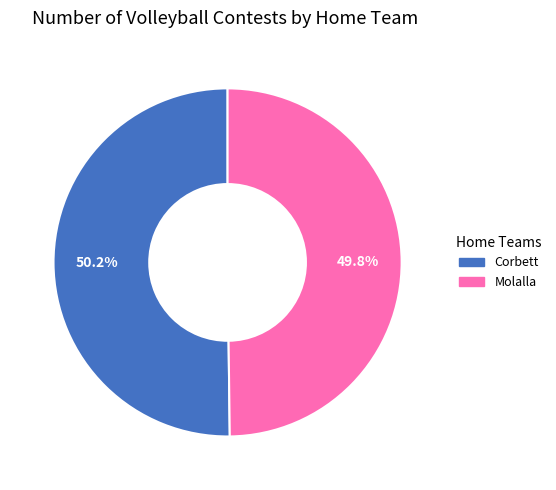

What percentage is NOT represented by Corbett?

49.8%